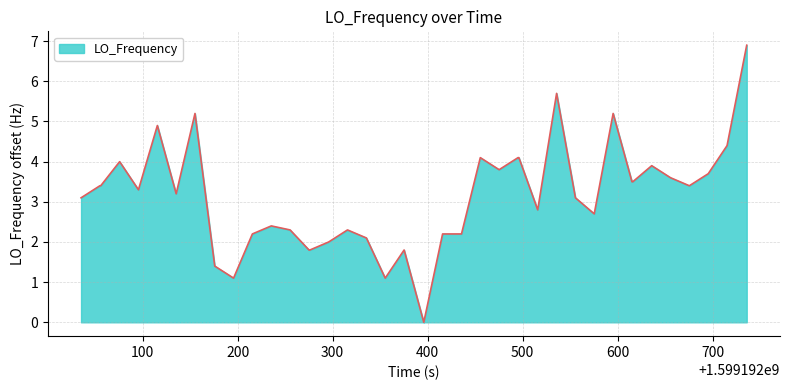

What is the sum of all values?

125.7